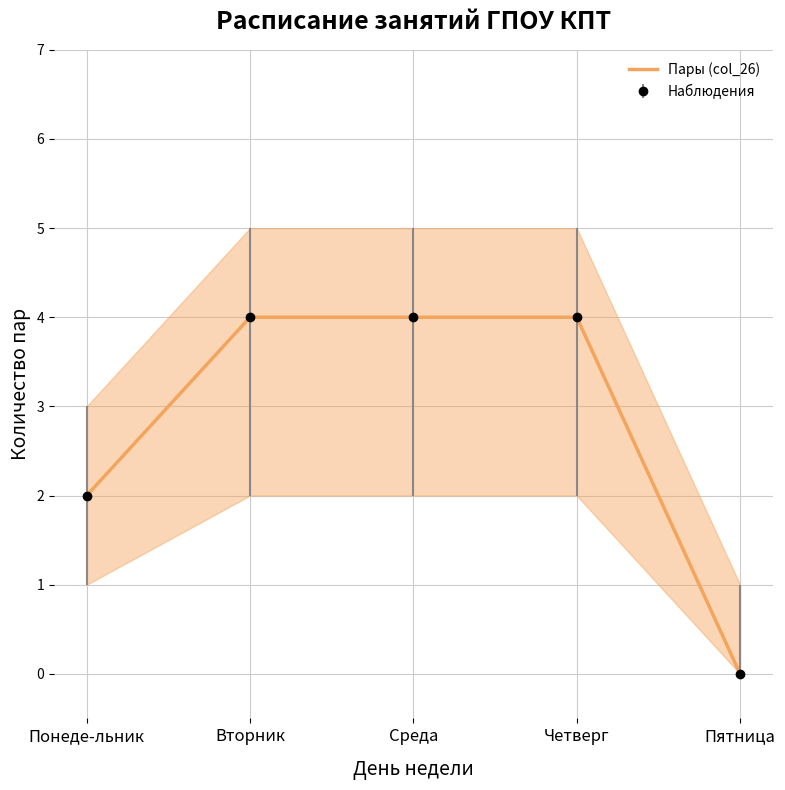

How many distinct data groups are displayed?

1